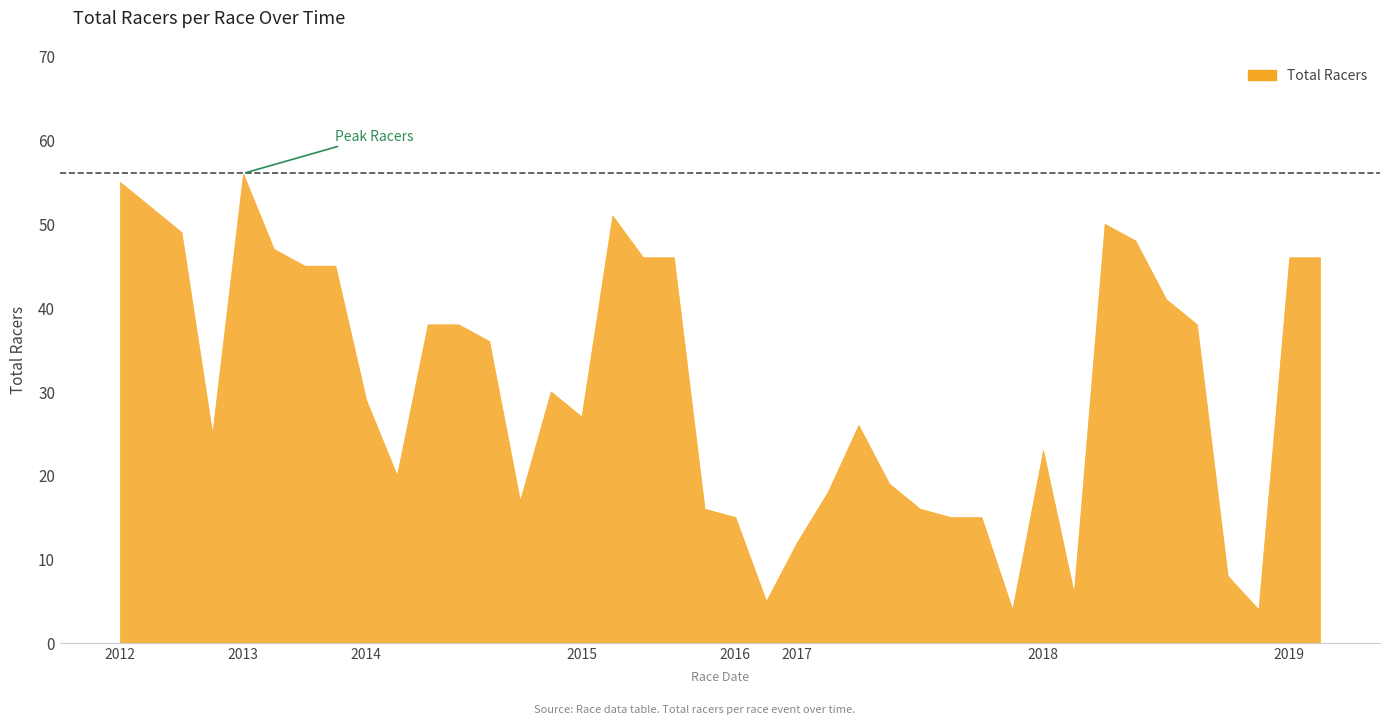

What is the label of the 27th point from the left?

2017-03-18